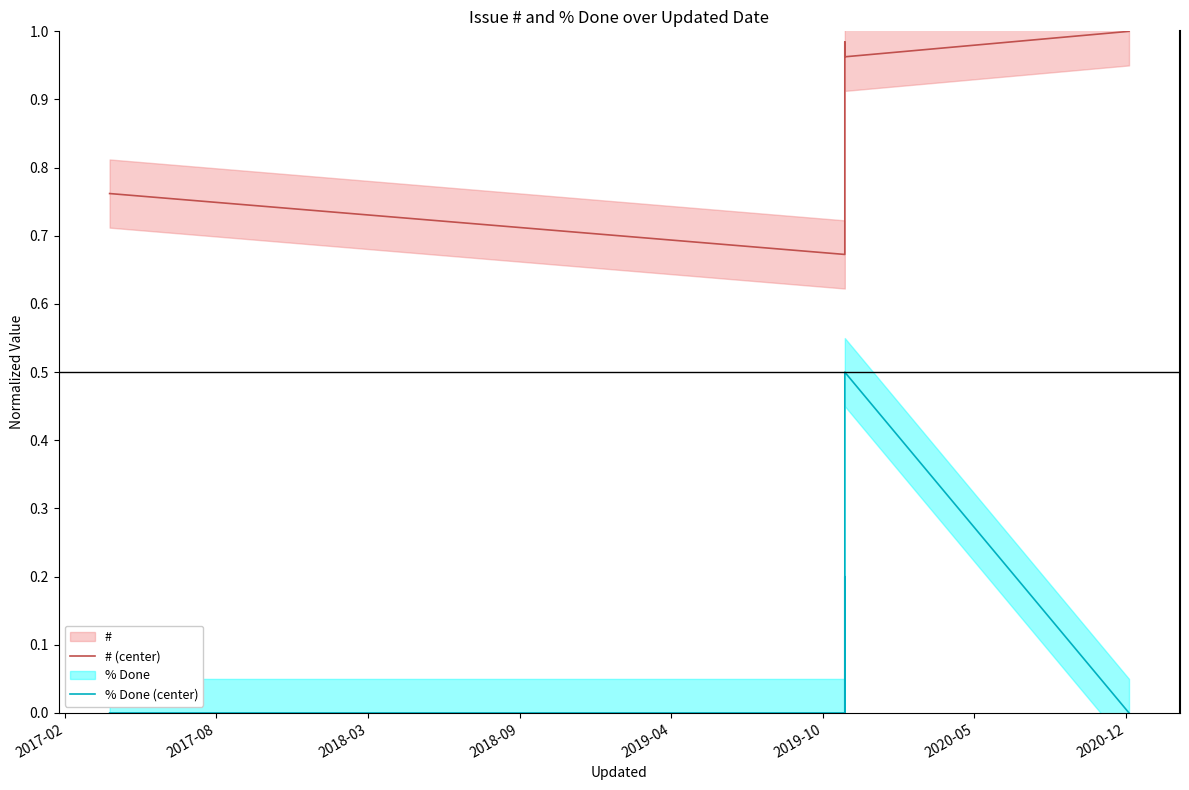

Reading right to left, extract all data points from this chart.

# (center): 1.0	1.0	1.0	0.7	0.7	0.7	0.8
% Done (center): 0.0	0.5	0.0	0.2	0.0	0.0	0.0